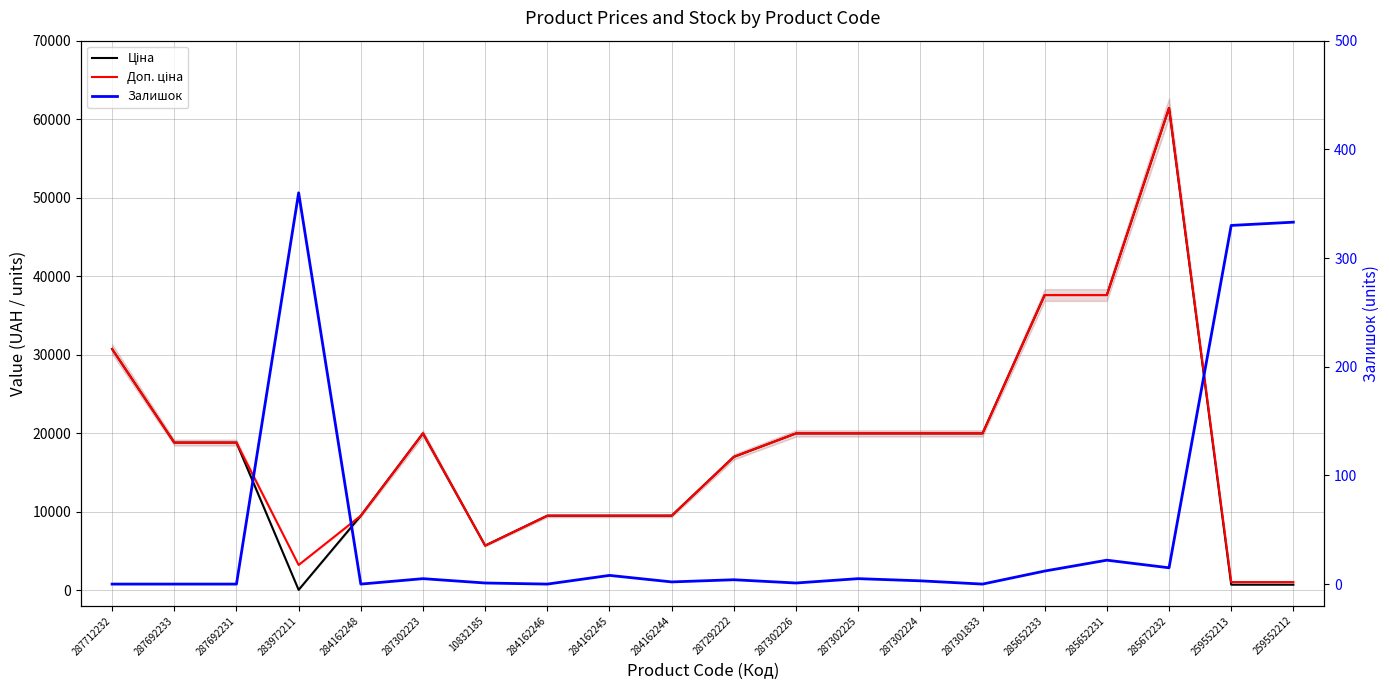

True or false: Ціна and Доп. ціна intersect in this chart.

False